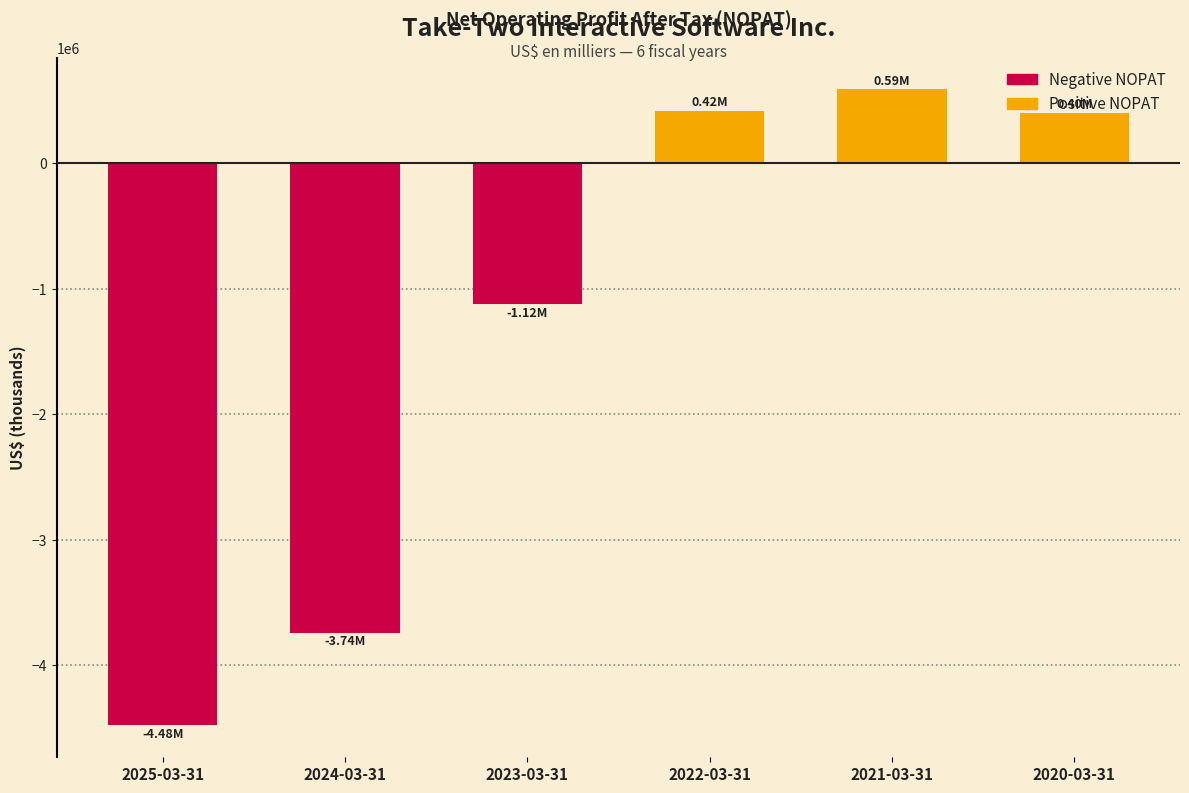

What is the difference between the maximum and second lowest values?

4333086